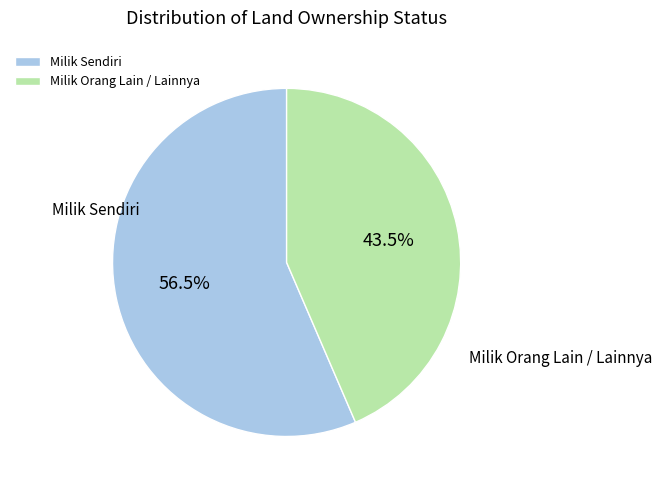

Does any single category account for the majority?

Yes